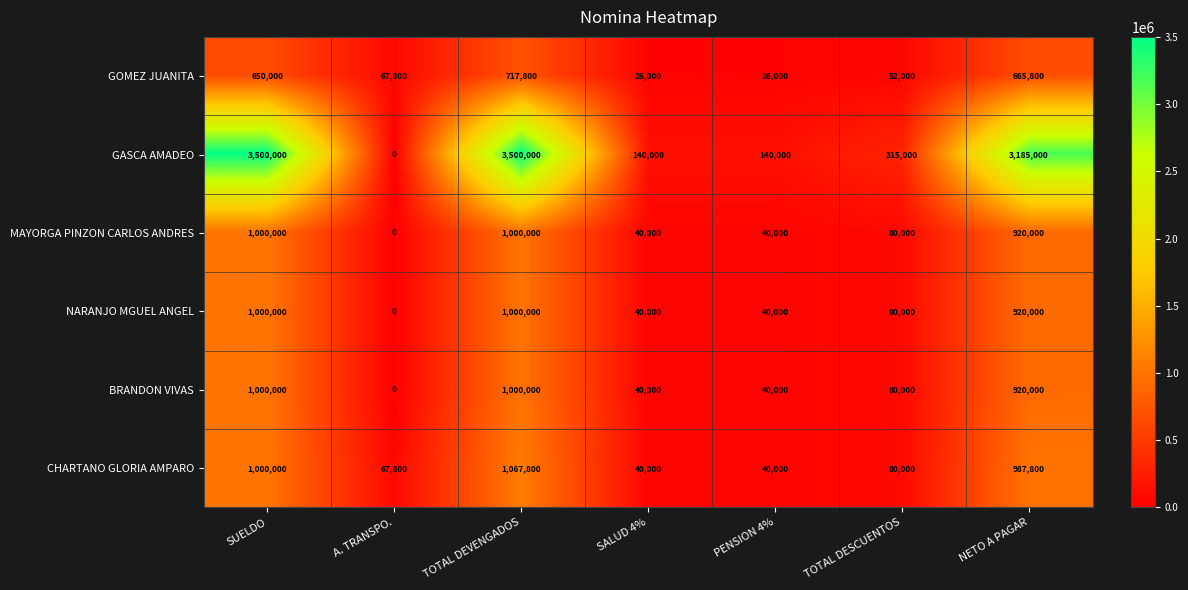

Which series changed the most between TOTAL DEVENGADOS and TOTAL DESCUENTOS?

GASCA AMADEO